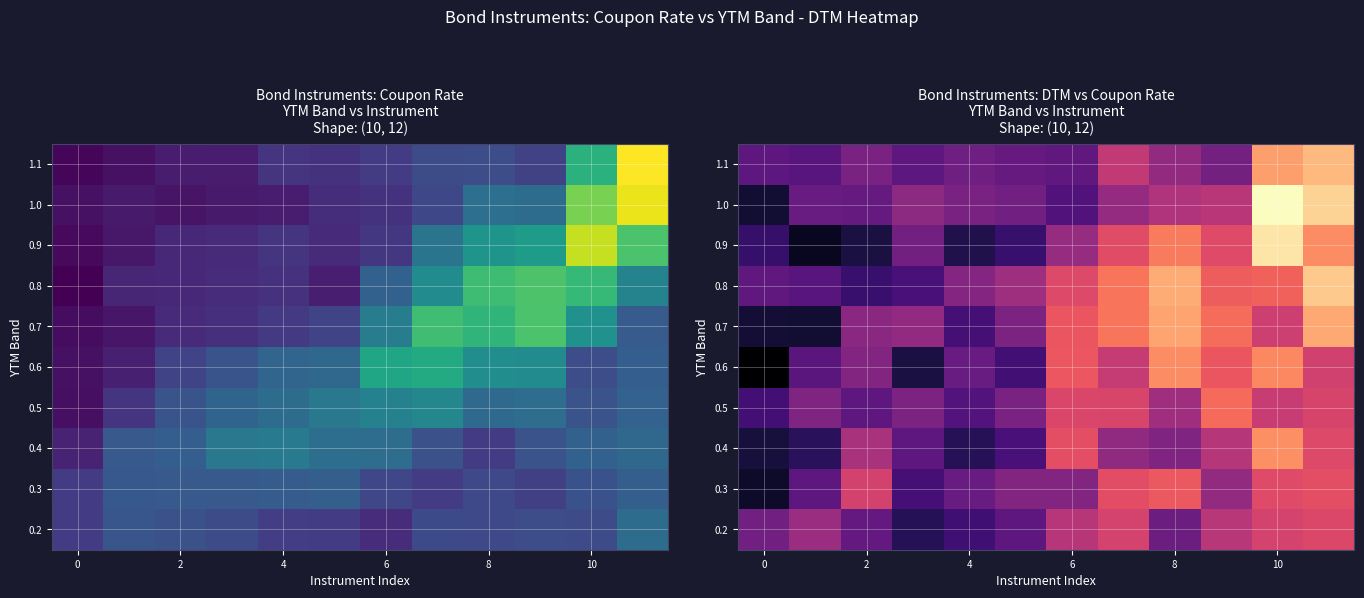

What is the minimum value shown in the chart?

8.1